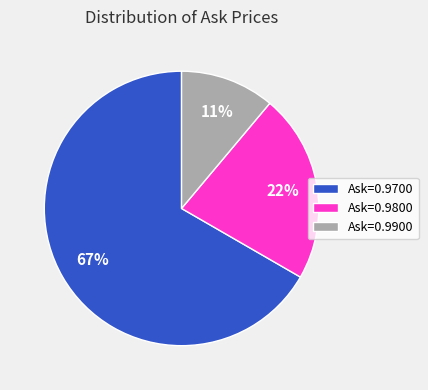

Does any single category account for the majority?

Yes